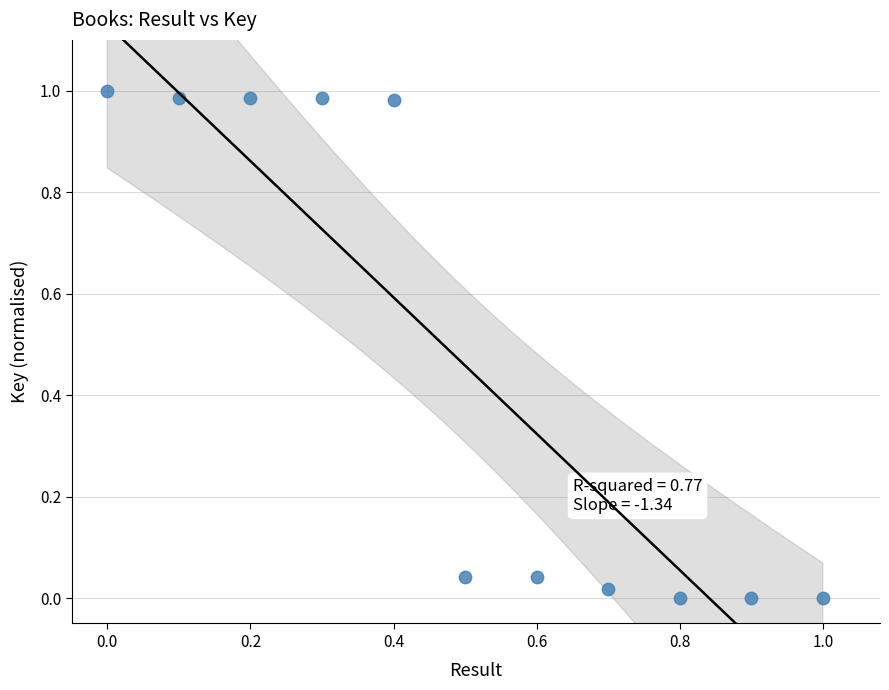

What is the average X value?

0.5